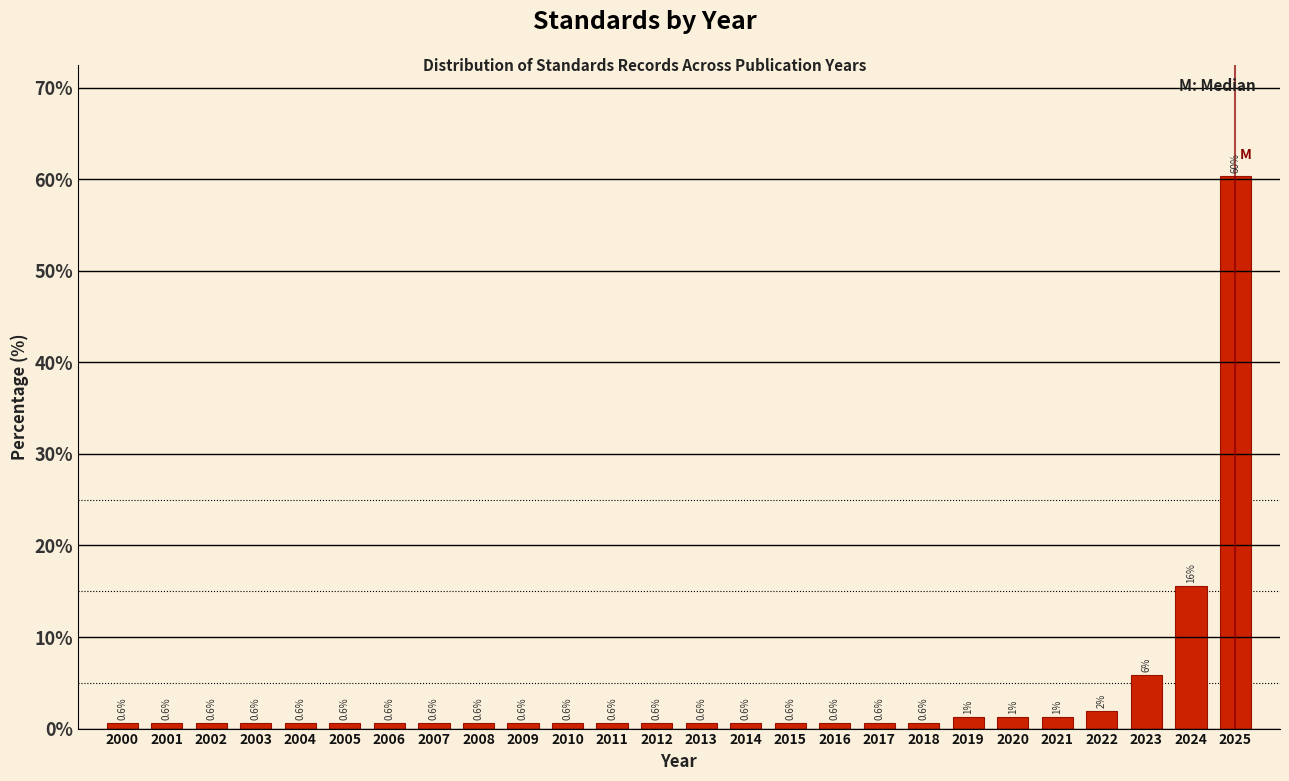

The value at 2020 is 1.3. True or false?

True